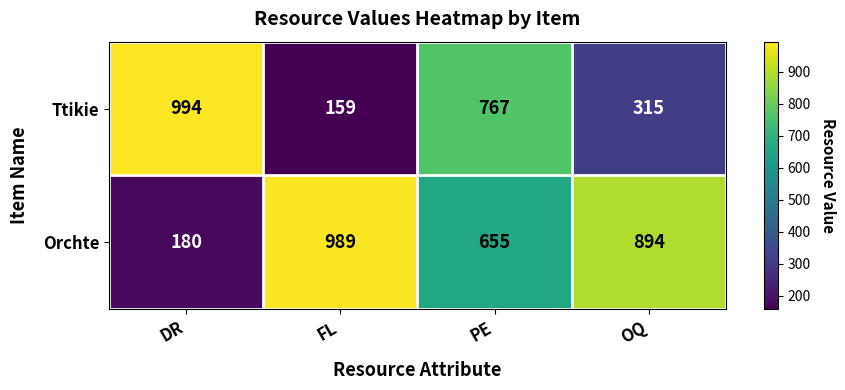

What is the sum of the Orchte values at FL and PE?

1644